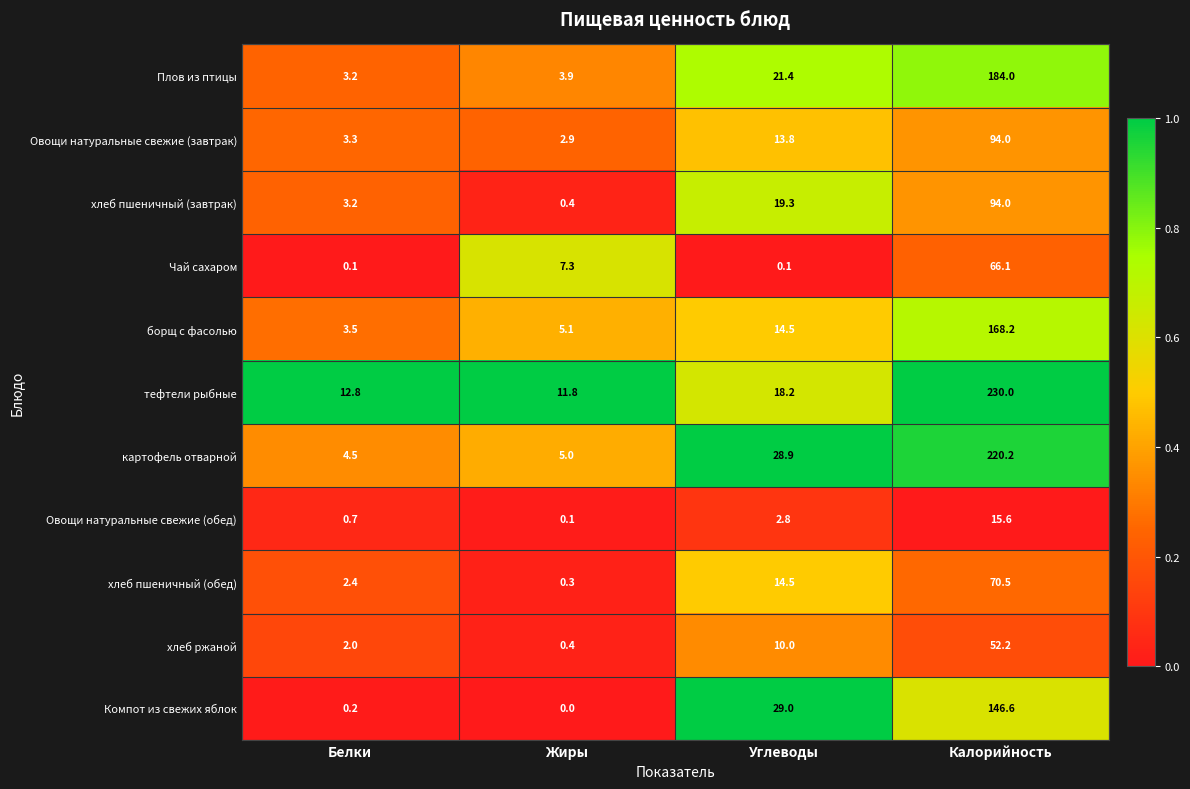

What is the total value across all series at Жиры?

37.2